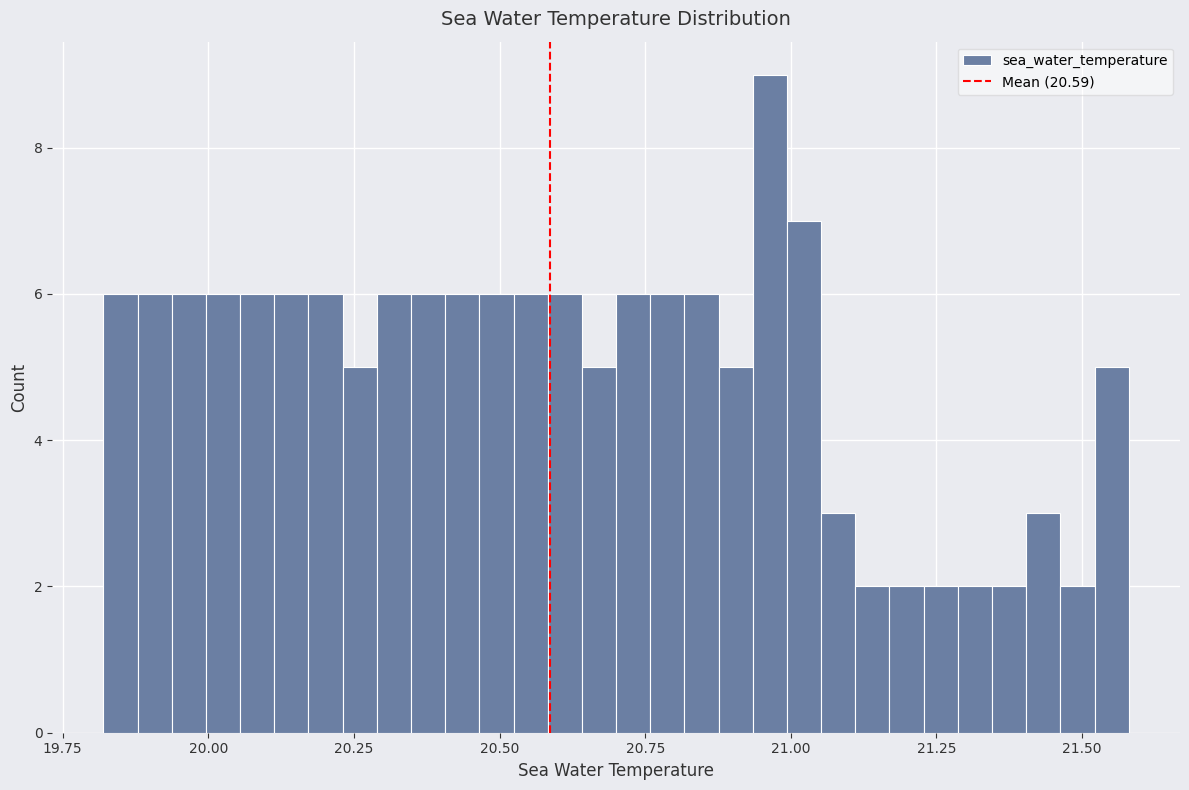

Read against the x-axis, roughly where is the centre of the tallest bar?

20.95